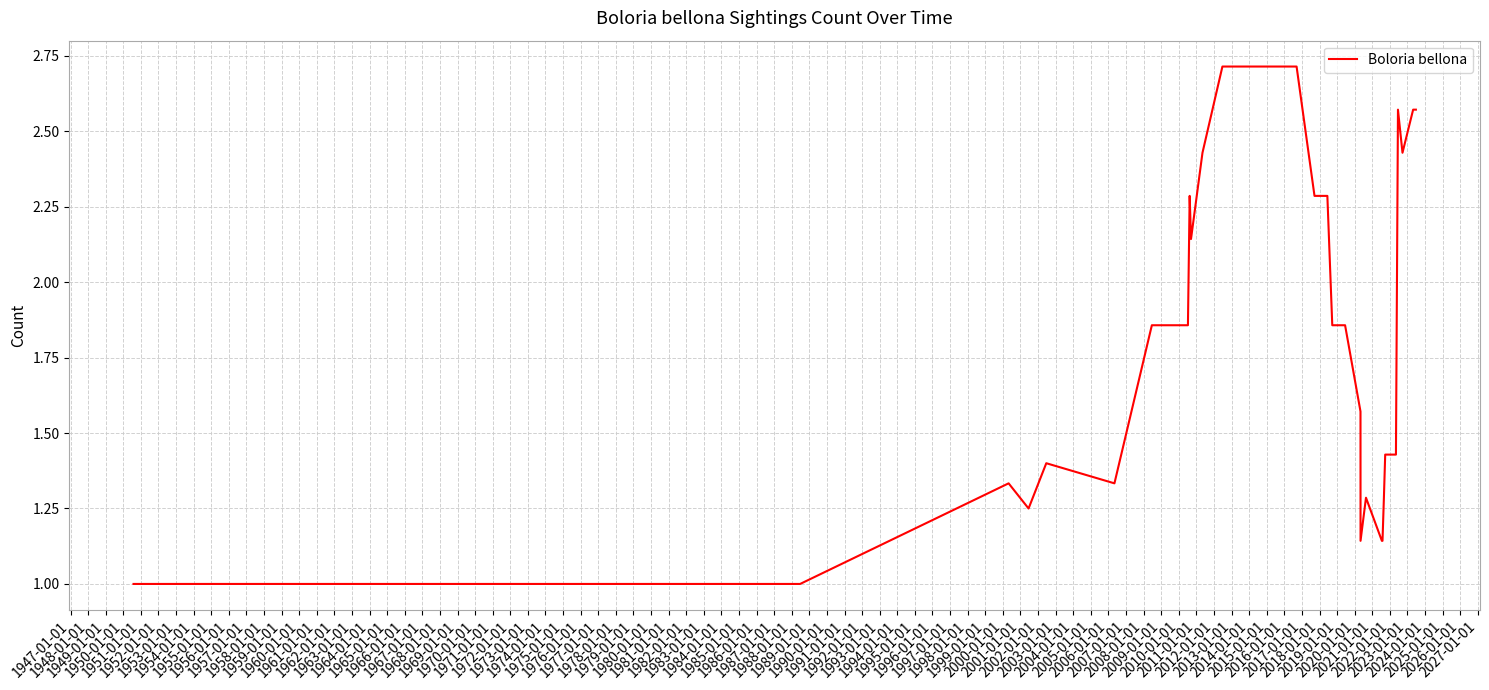

What is the greatest value displayed?

2.7